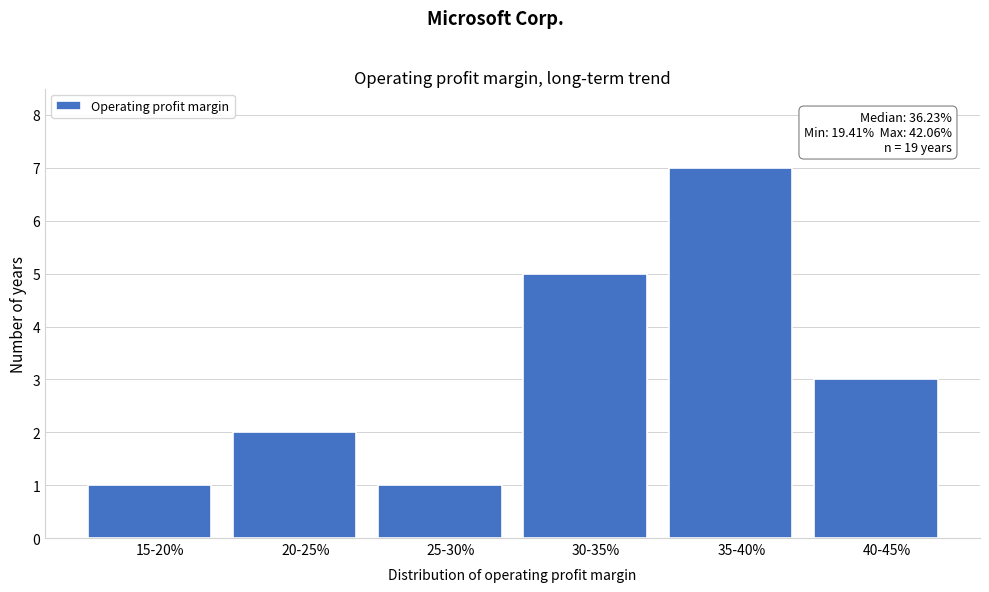

Reading left to right, transcribe all the data shown in this chart.

15-20%=1	20-25%=2	25-30%=1	30-35%=5	35-40%=7	40-45%=3